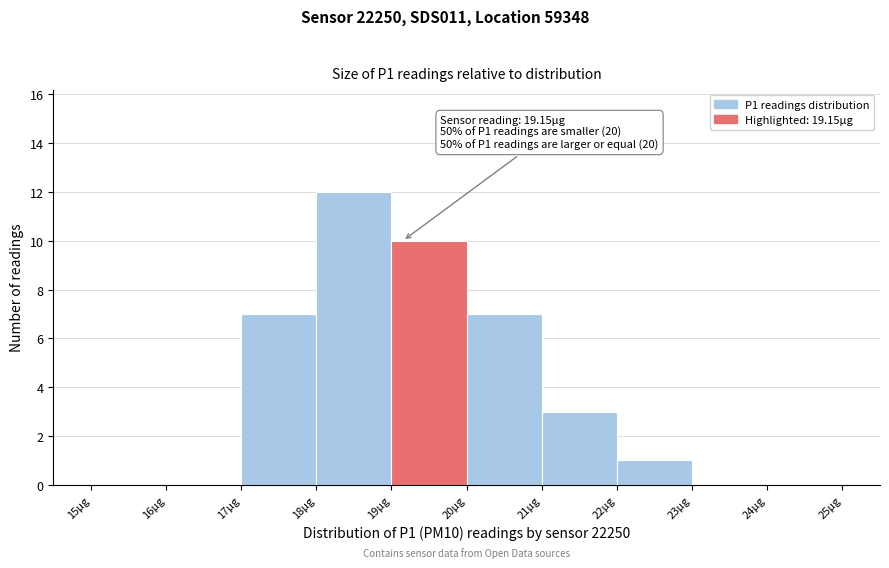

Which range on the x-axis has the tallest bar?

18 to 19